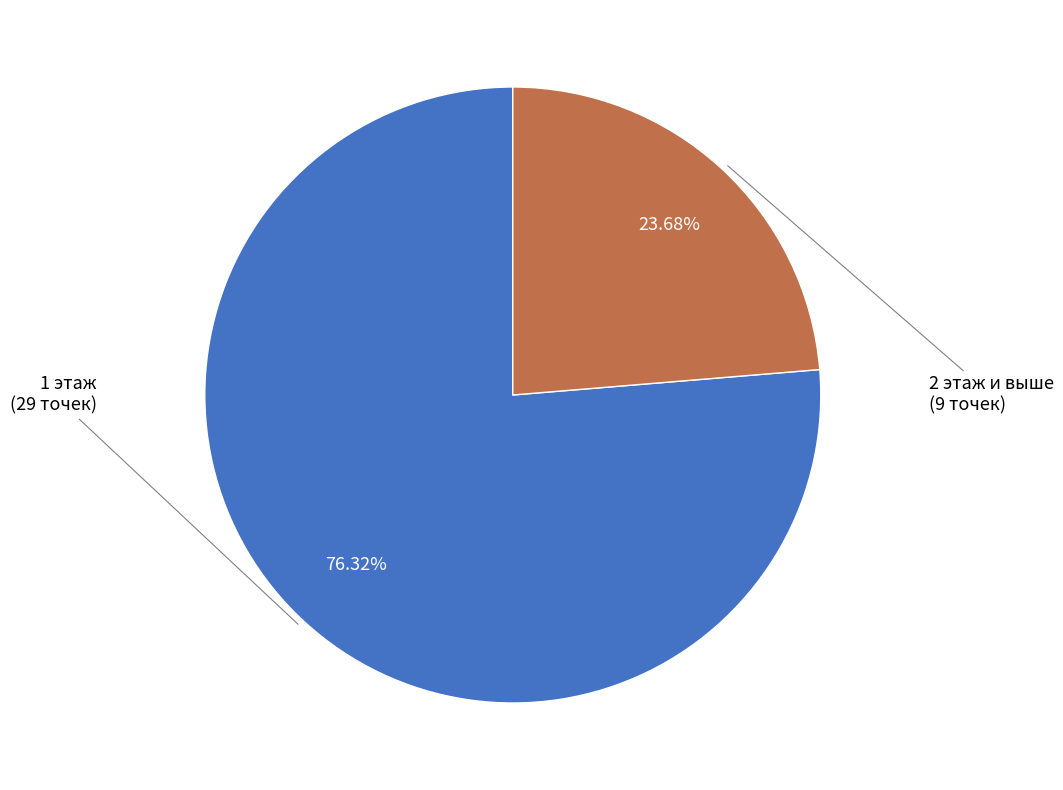

Is there a majority slice in this chart?

Yes